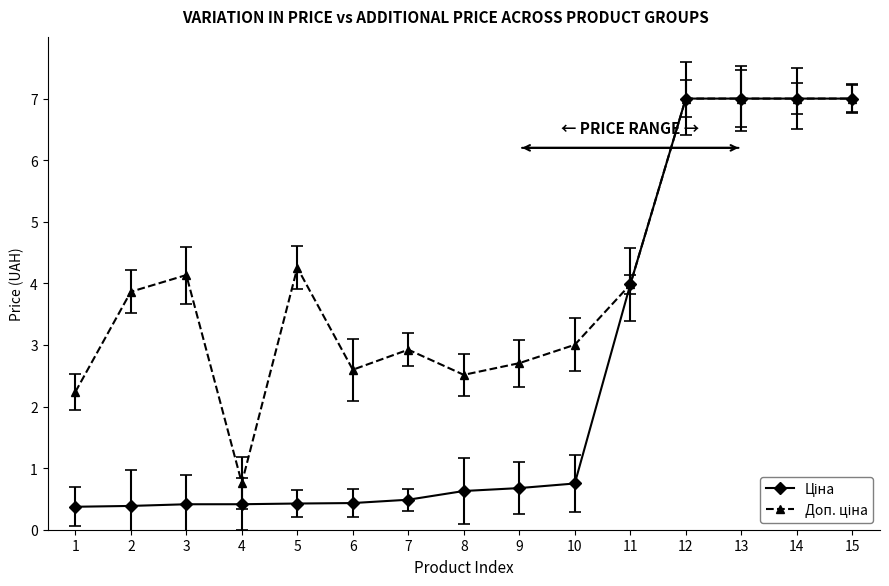

How many lines are shown in the chart?

2